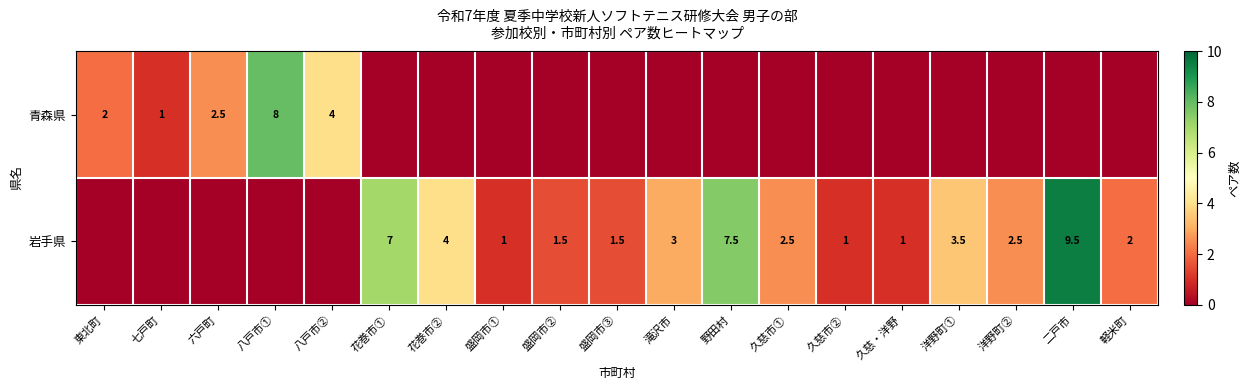

Is it true that 岩手県 equals 4.0 at 花巻市②?

True